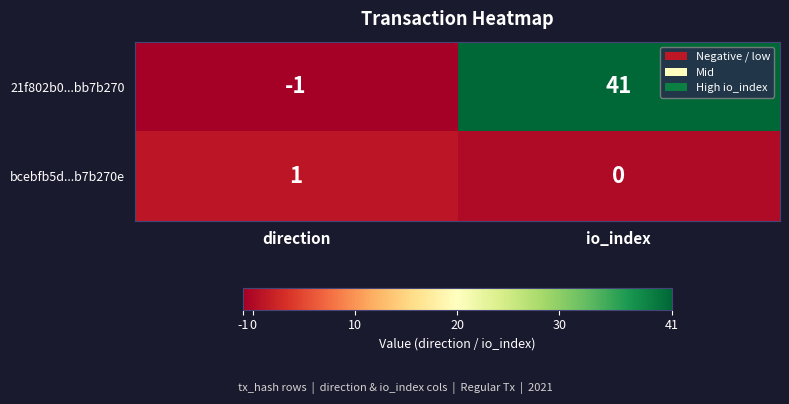

Reading right to left, transcribe all the data shown in this chart.

21f802b0...bb7b270: 41	-1
bcebfb5d...b7b270e: 0	1